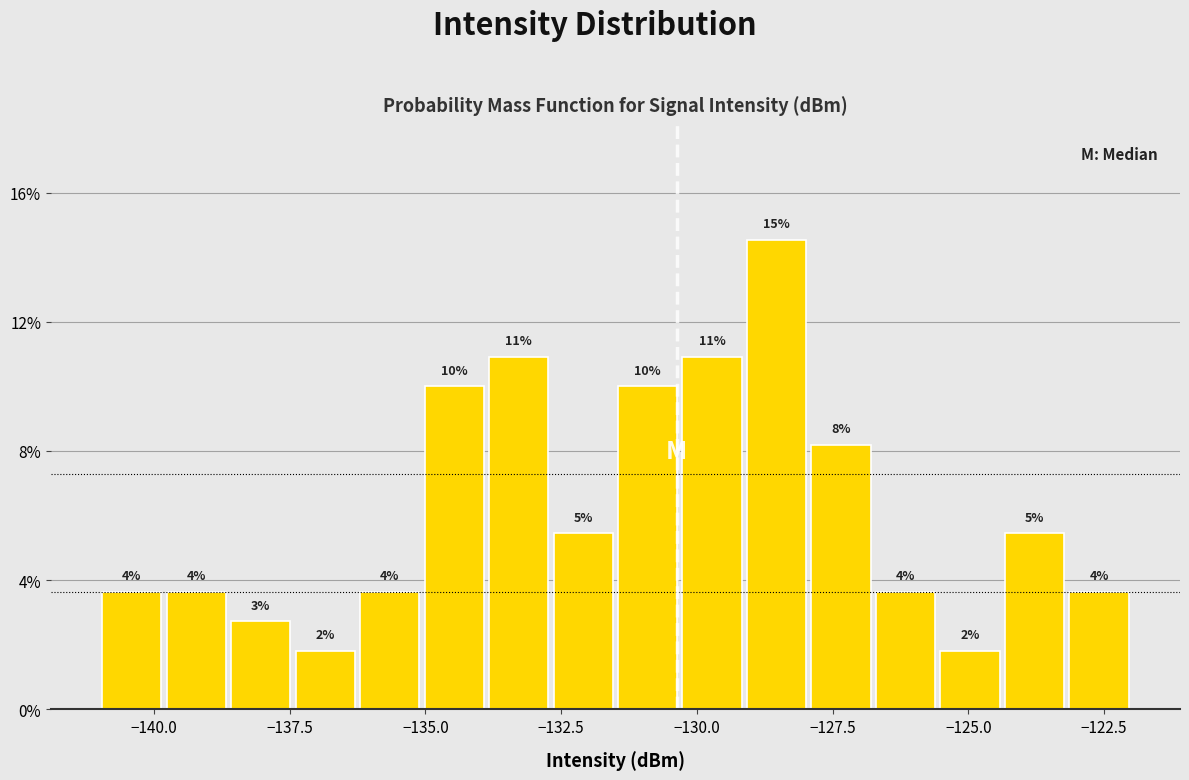

Read against the x-axis, roughly where is the centre of the tallest bar?

-128.5